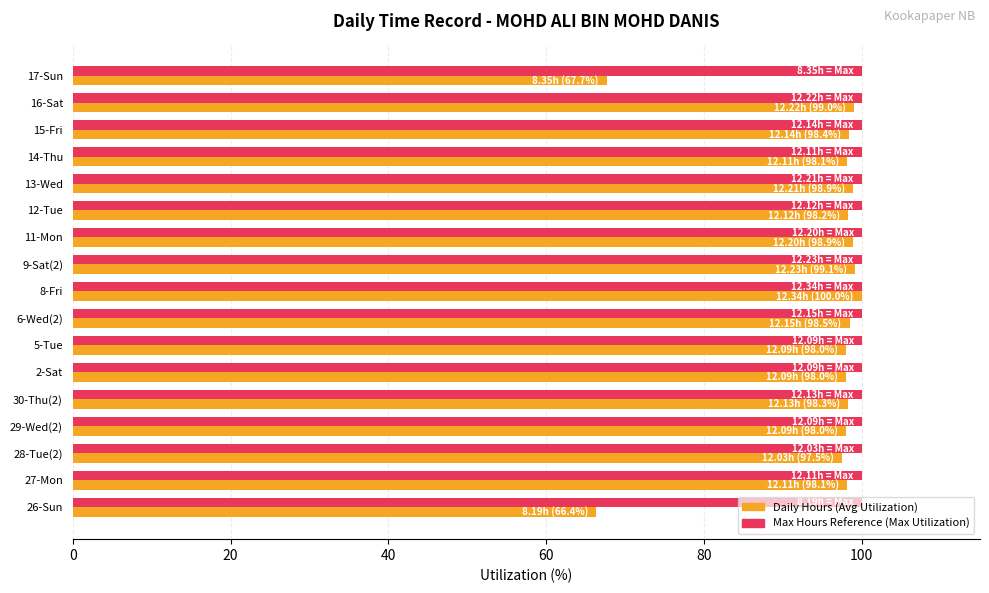

What is the spread (max minus min) of values at 26-Sun?

33.6